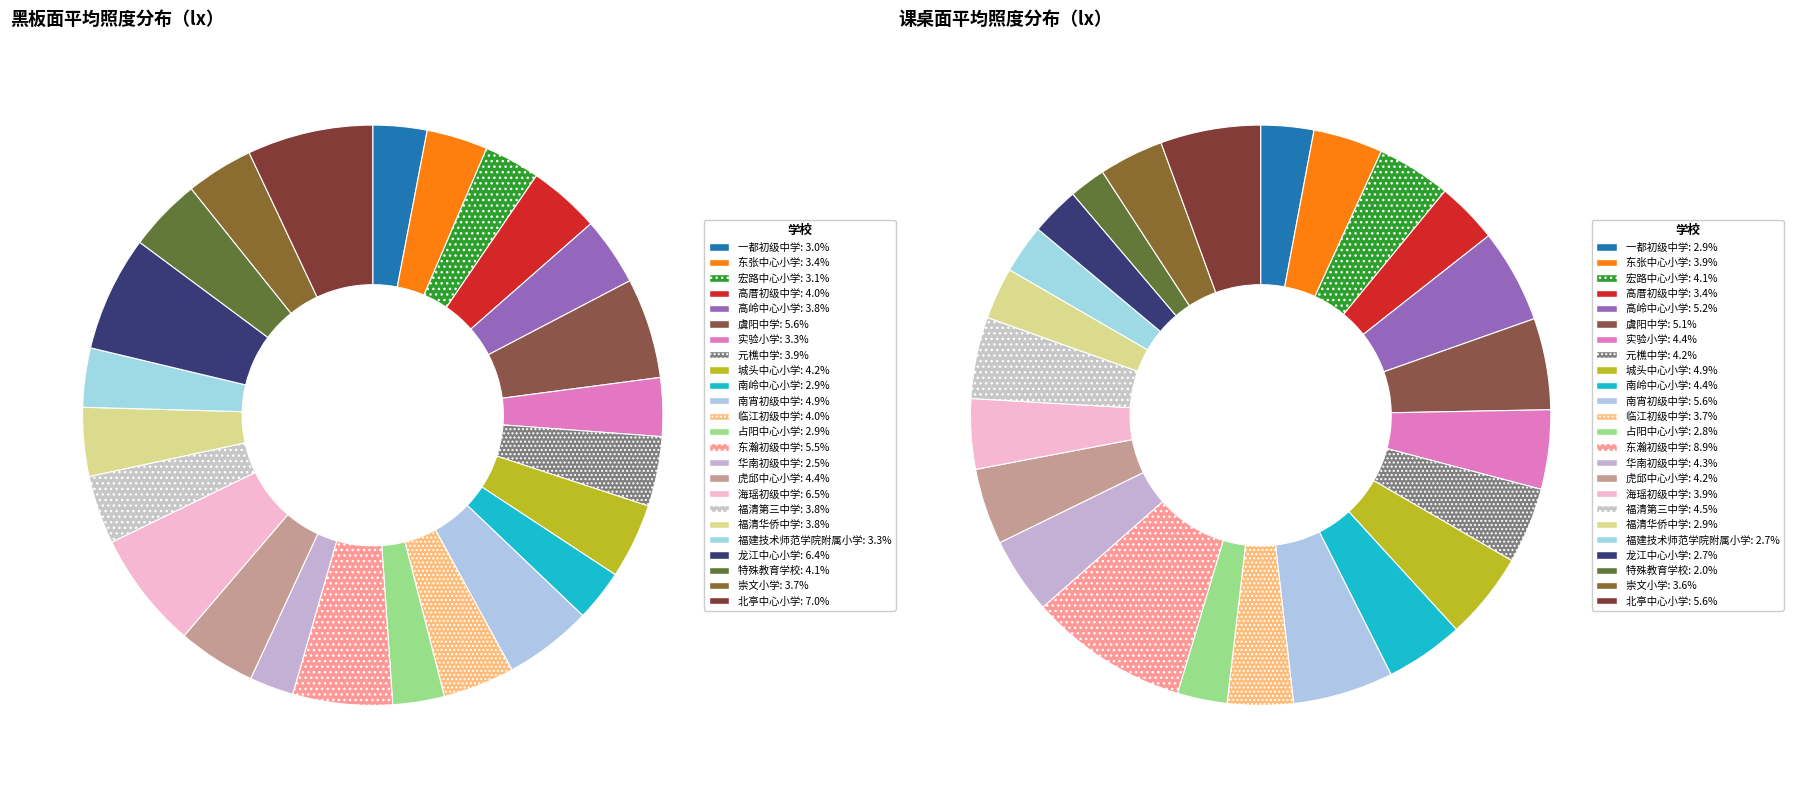

Rank the categories by 黑板面平均照度 value from lowest to highest.

华南初级中学, 南岭中心小学, 占阳中心小学, 一都初级中学, 宏路中心小学, 实验小学, 福建技术师范学院附属小学, 东张中心小学, 崇文小学, 高岭中心小学, 福清第三中学, 福清华侨中学, 元樵中学, 高厝初级中学, 临江初级中学, 特殊教育学校, 城头中心小学, 虎邱中心小学, 南宵初级中学, 东瀚初级中学, 虞阳中学, 龙江中心小学, 海瑶初级中学, 北亭中心小学